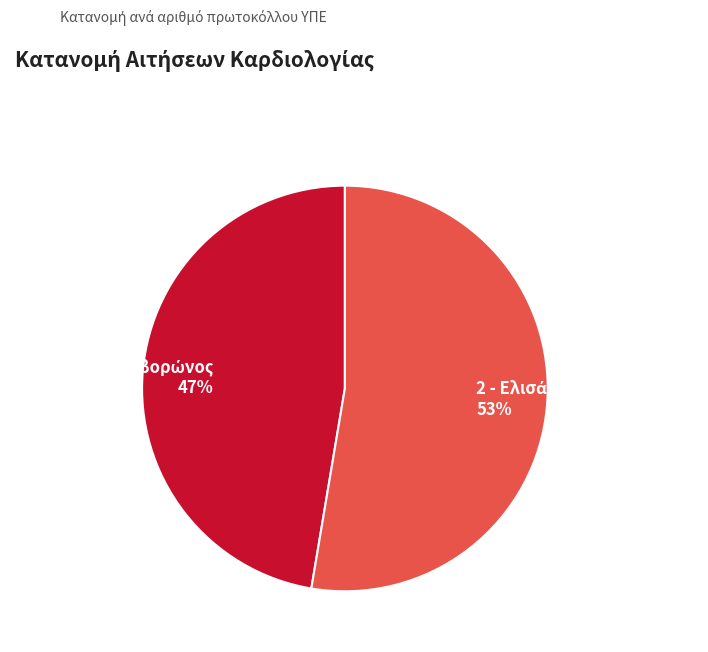

Is there a majority slice in this chart?

Yes